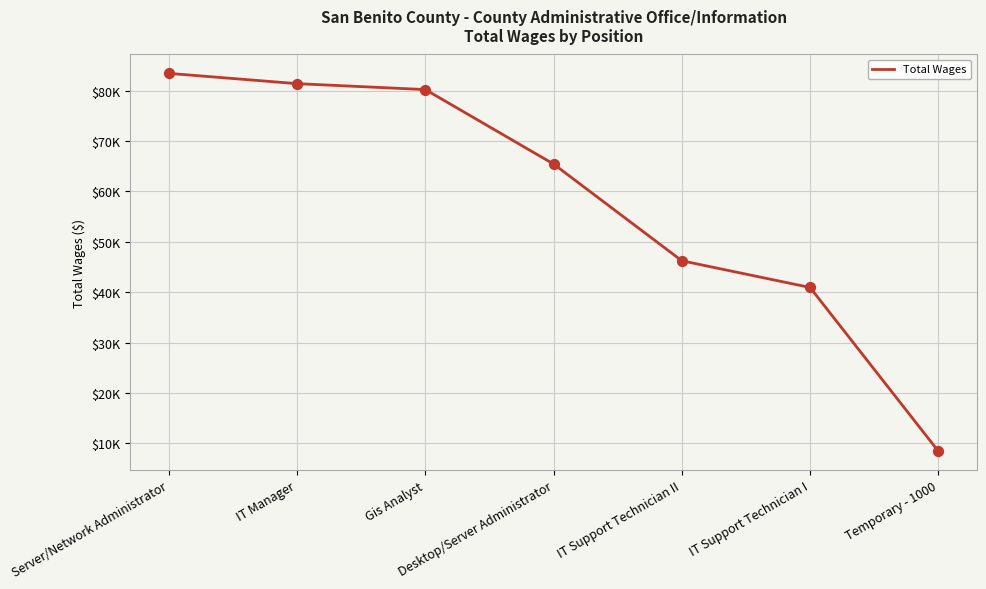

What is the change in value from Gis Analyst to IT Support Technician I?

-39254